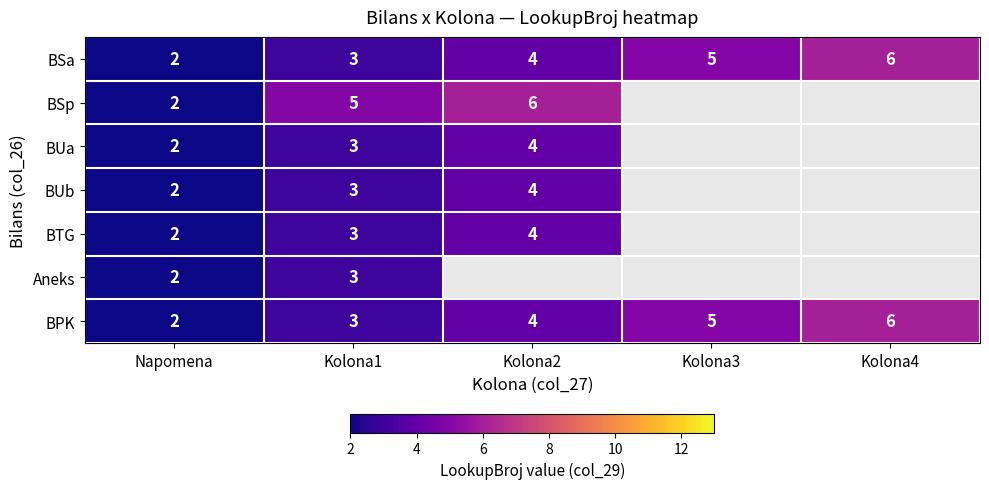

Is the value of BPK at Kolona2 greater than the value of BSp at Kolona1?

No